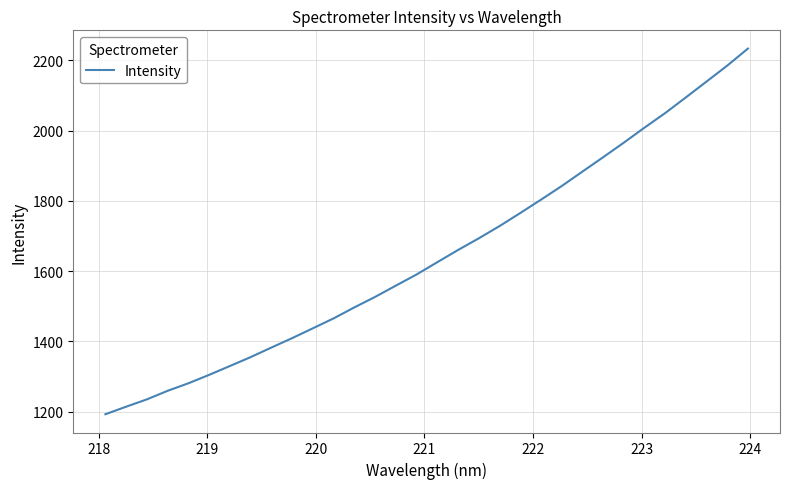

What is the average value?

1644.9